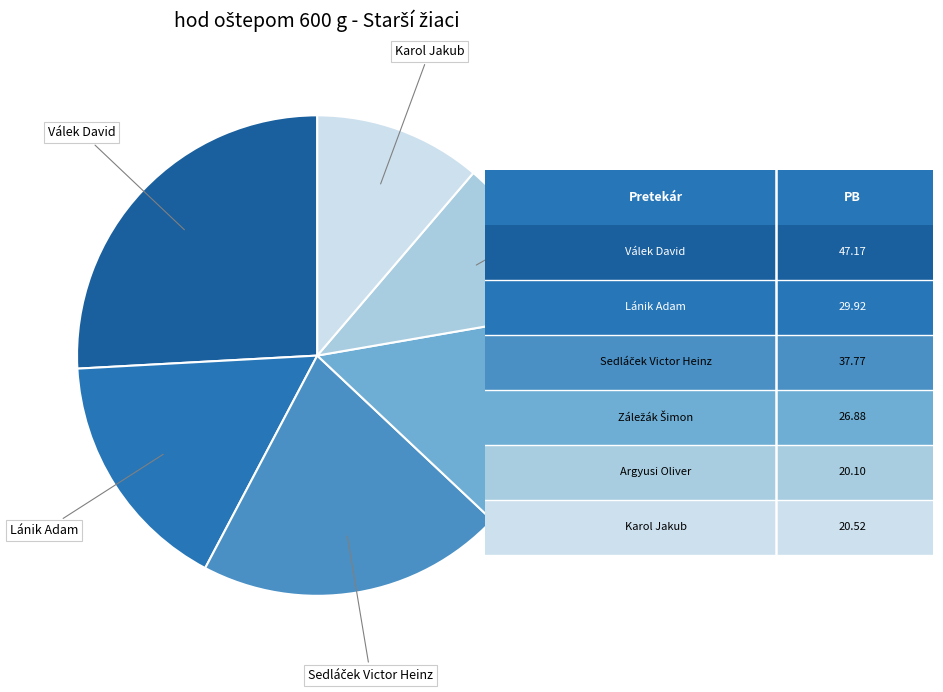

Count the number of slices in the pie.

6